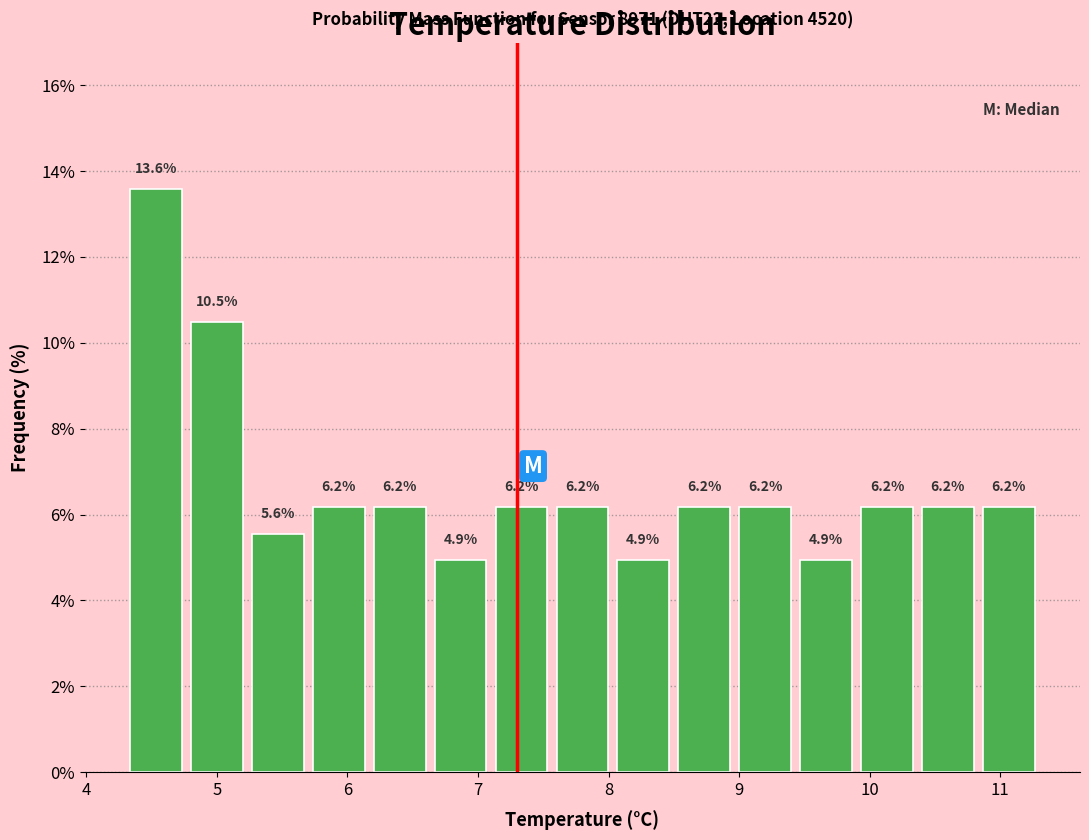

How tall is the bar that spans 4.3 to 4.8 on the x-axis? The bar edges are not printed on the chart, so give them approximately, as read against the axis.

13.6